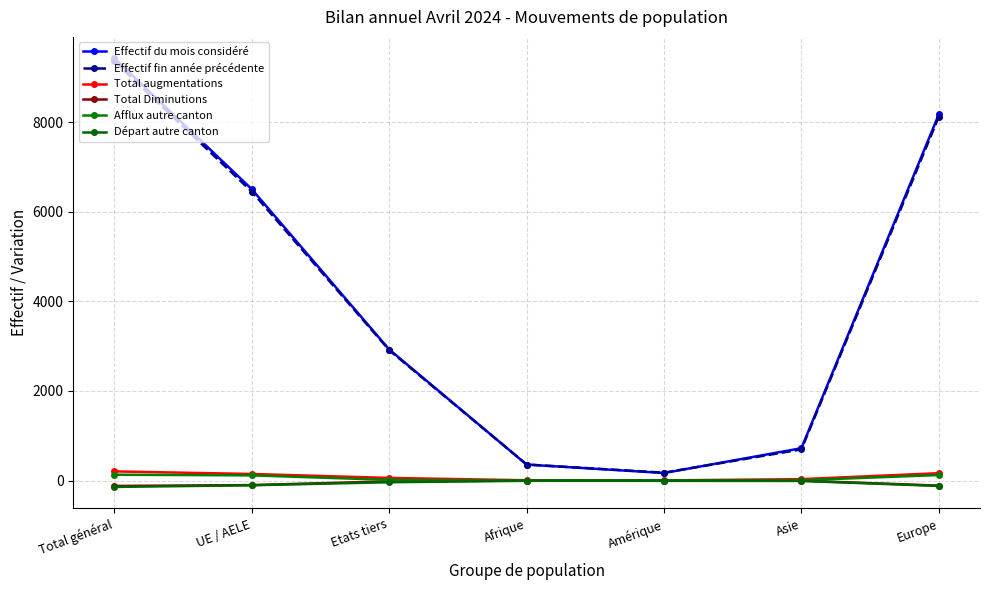

Which series has the largest total across all categories?

Effectif du mois considéré